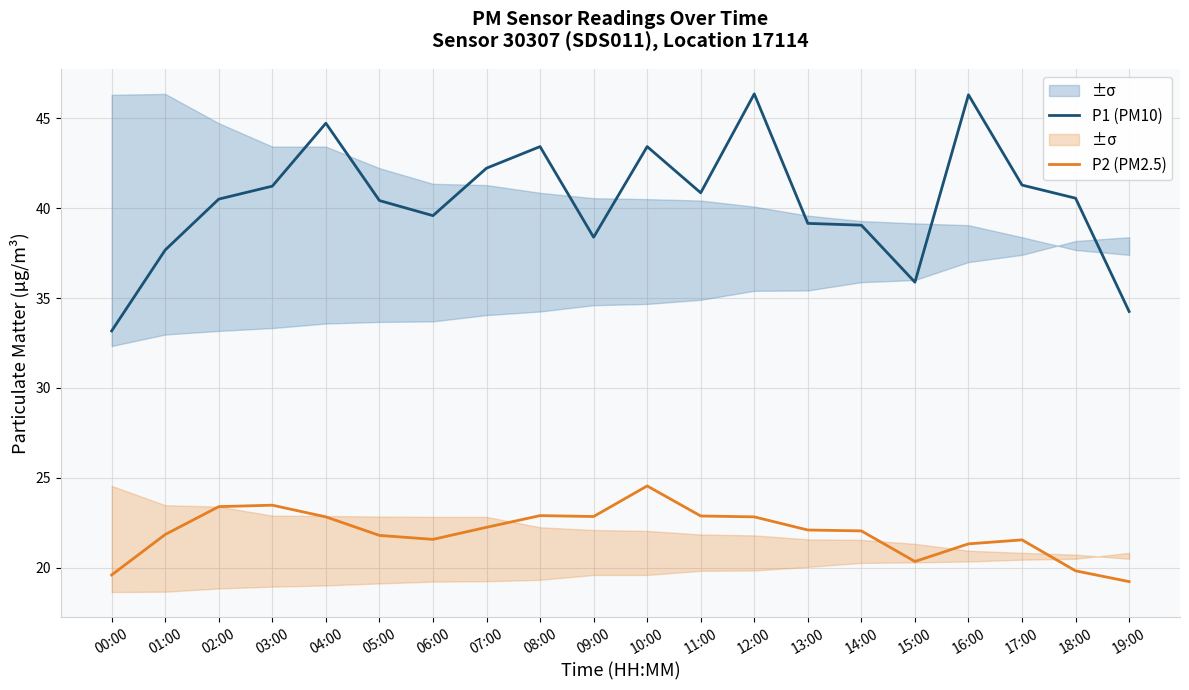

What is the total value across all series at 02:00?

63.9